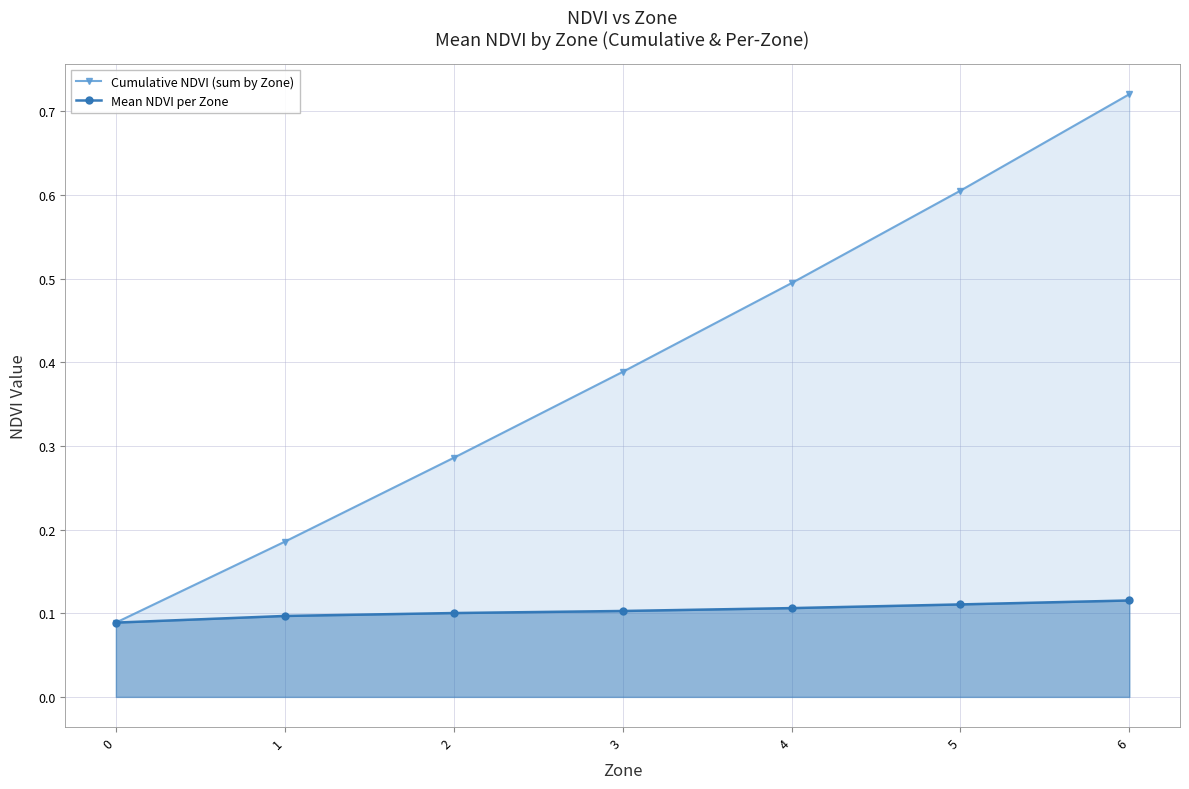

What is the total value across all series at 6?

0.8